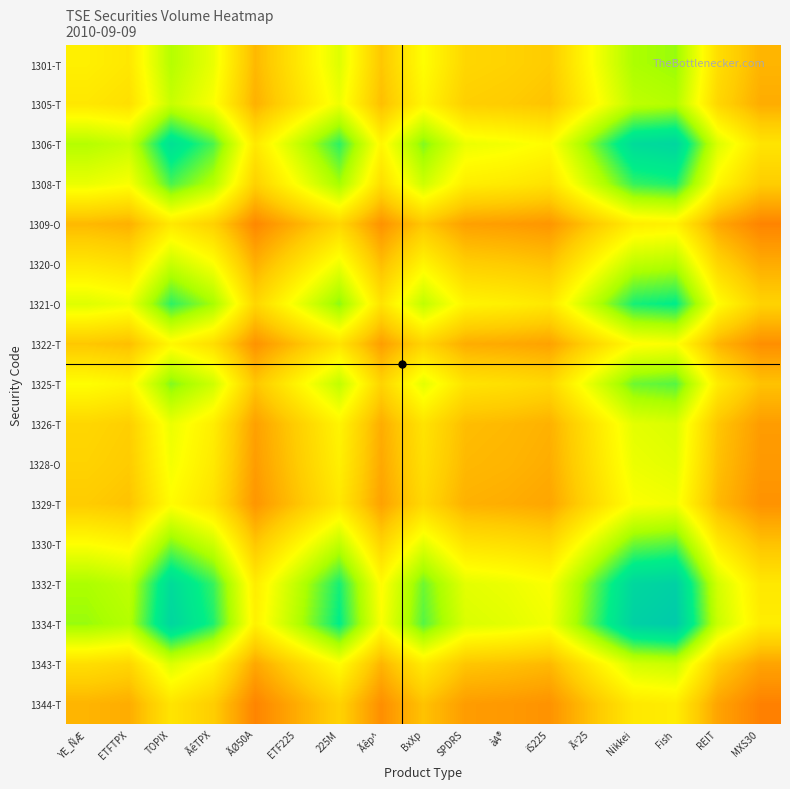

How many categories are shown in the chart?

17